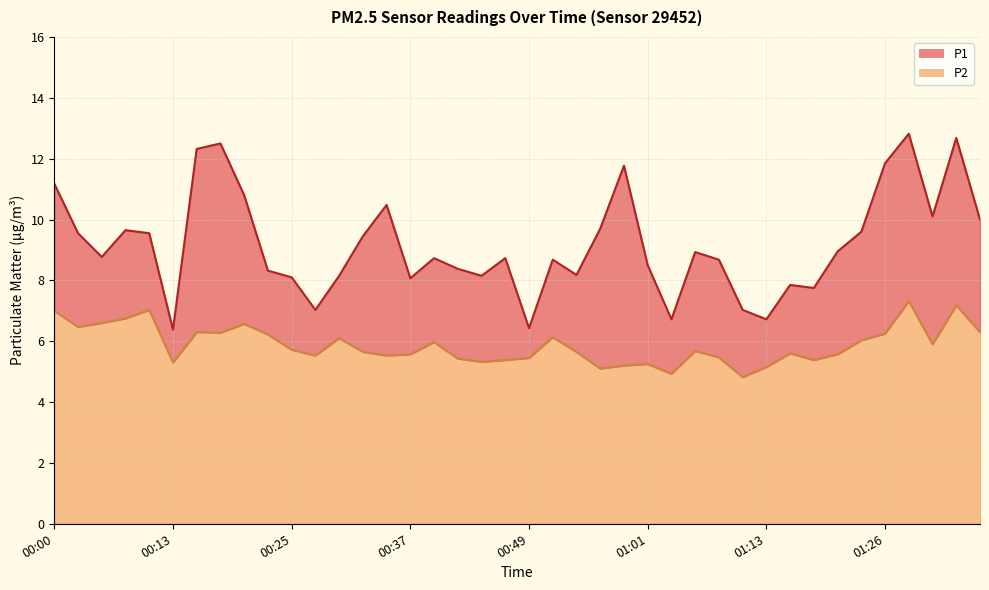

Reading left to right, what are all the values shown in this chart?

P1: 11.2	9.6	8.8	9.7	9.6	6.4	12.3	12.5	10.8	8.3	8.1	7.0	8.2	9.4	10.5	8.1	8.7	8.4	8.2	8.7	6.4	8.7	8.2	9.7	11.8	8.5	6.7	8.9	8.7	7.0	6.7	7.8	7.8	8.9	9.6	11.8	12.8	10.1	12.7	10.0
P2: 7.0	6.5	6.6	6.8	7.0	5.3	6.3	6.3	6.6	6.2	5.7	5.5	6.1	5.7	5.5	5.6	6.0	5.4	5.3	5.4	5.5	6.1	5.7	5.1	5.2	5.2	4.9	5.7	5.5	4.8	5.2	5.6	5.4	5.6	6.0	6.2	7.3	5.9	7.2	6.3